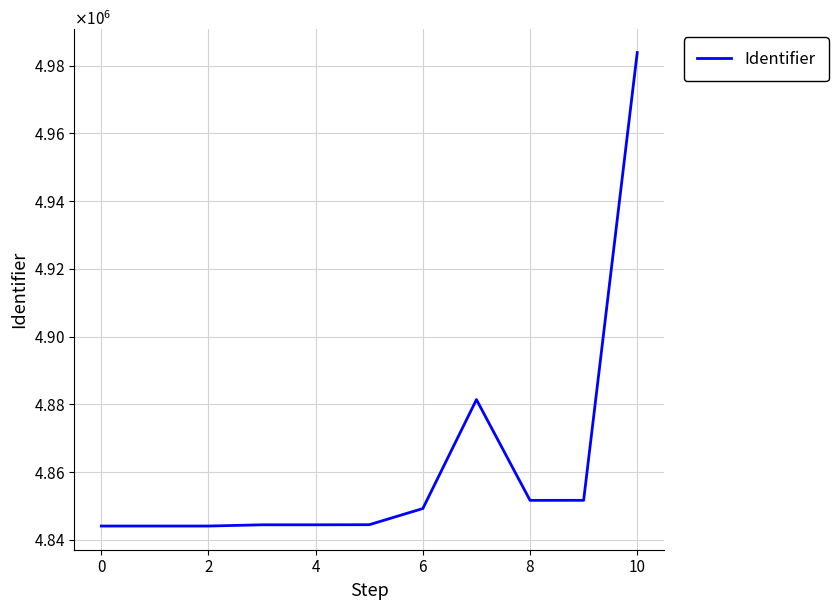

Does the chart display data point markers on the line(s)?

No